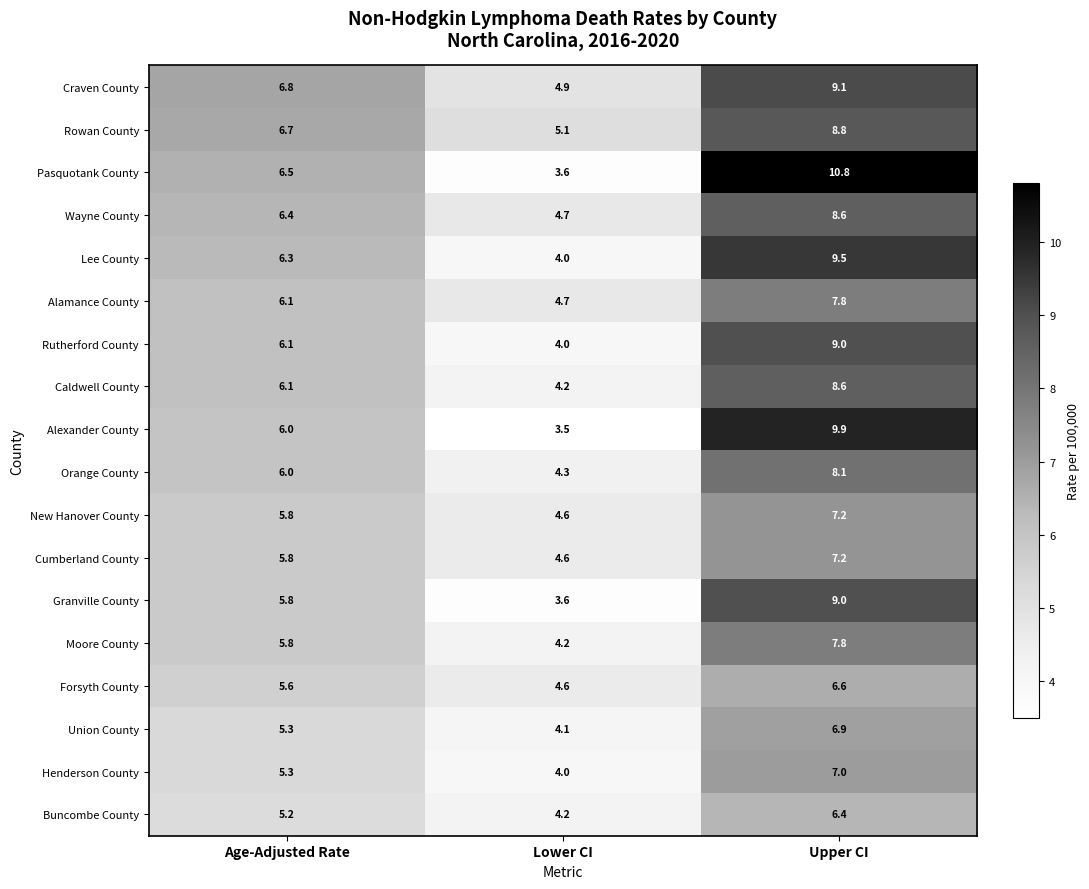

What is the smallest value displayed?

3.5